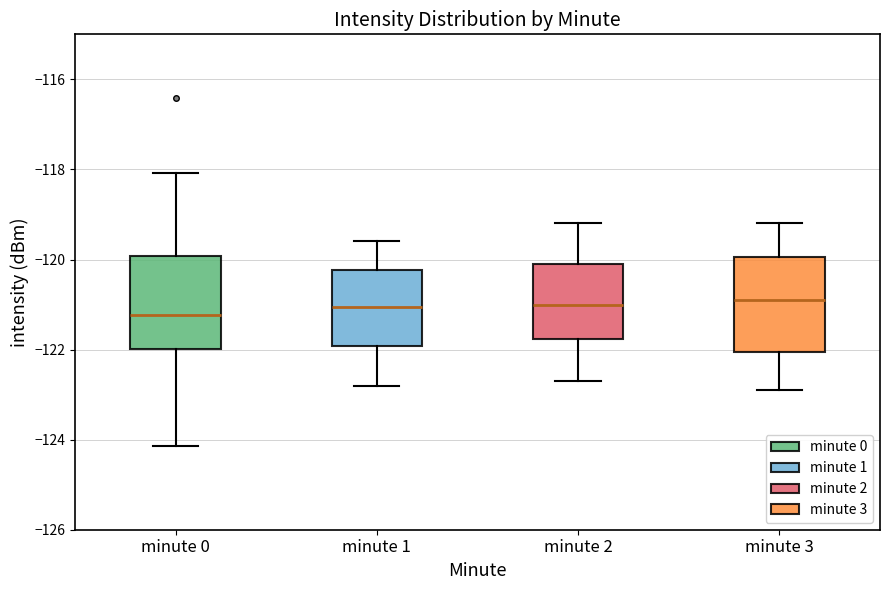

Reading left to right, read every box against the y-axis: the position of its median line, the range the box covers, and the ends of its whiskers. The values are not printed on the chart, so give them approximately, as read against the axis.

minute 0: median -121.2, box -122.0 to -120.0, whiskers -124.2 to -118.0
minute 1: median -121.0, box -122.0 to -120.2, whiskers -122.8 to -119.6
minute 2: median -121.0, box -121.8 to -120.0, whiskers -122.6 to -119.2
minute 3: median -120.8, box -122.0 to -120.0, whiskers -122.8 to -119.2